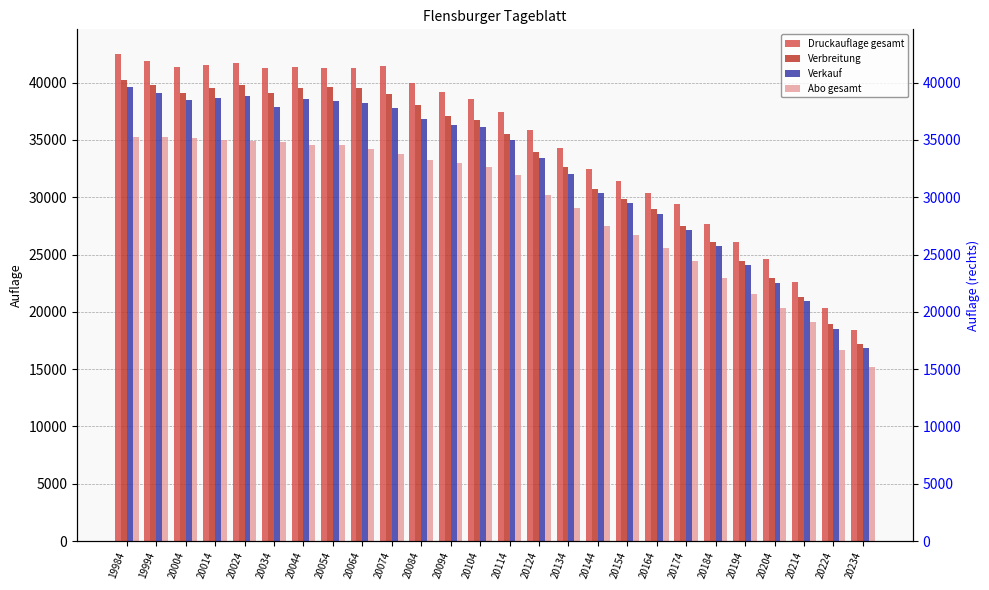

What is the difference between the maximum and minimum values in the Verkauf series?

22783